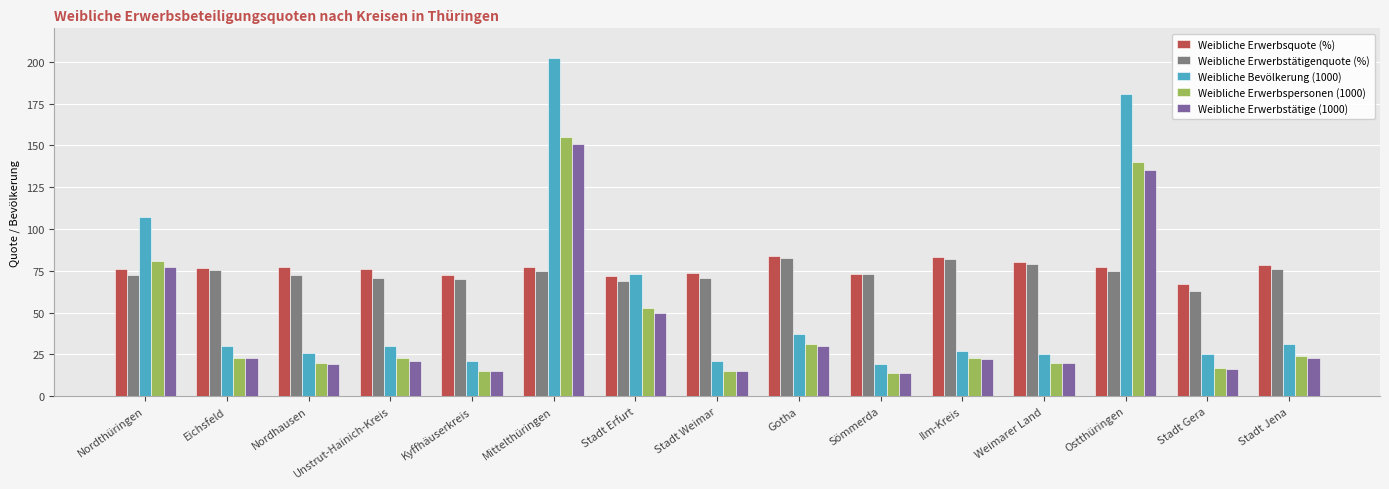

What is the difference between the highest and lowest values at Eichsfeld?

53.9